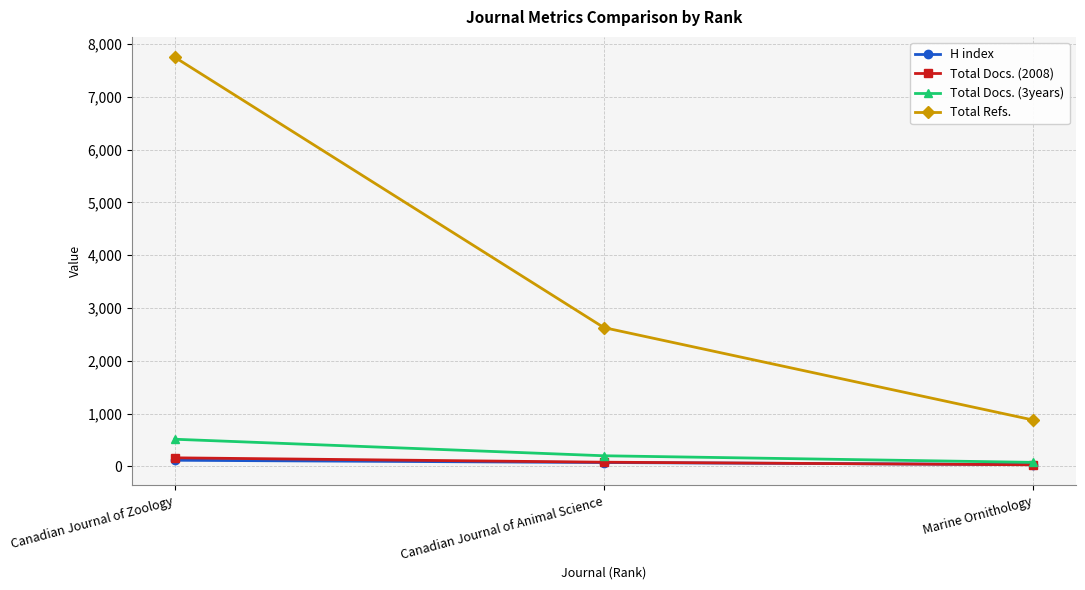

What is the total value across all series at Canadian Journal of Animal Science?

2982